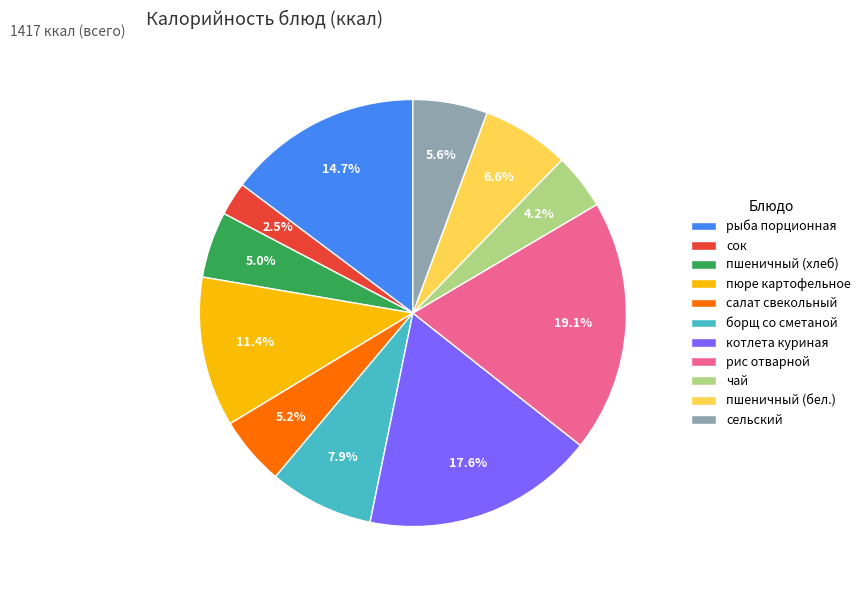

Does any single category account for the majority?

No